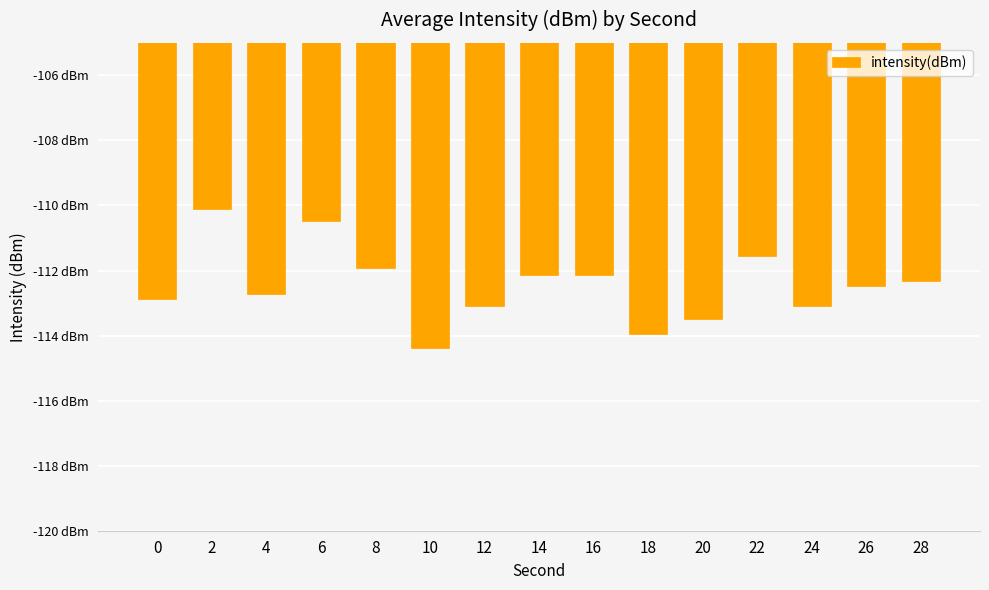

What is the sum of all values?

-1686.8